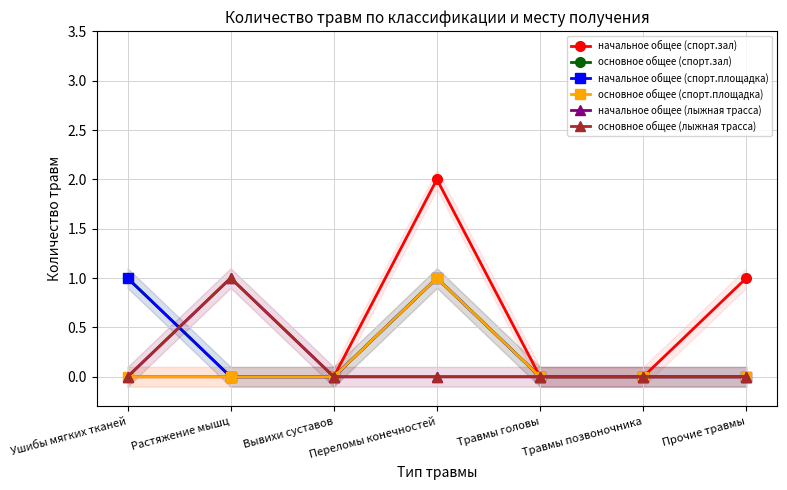

True or false: начальное общее (лыжная трасса) and начальное общее (спорт.зал) intersect in this chart.

False